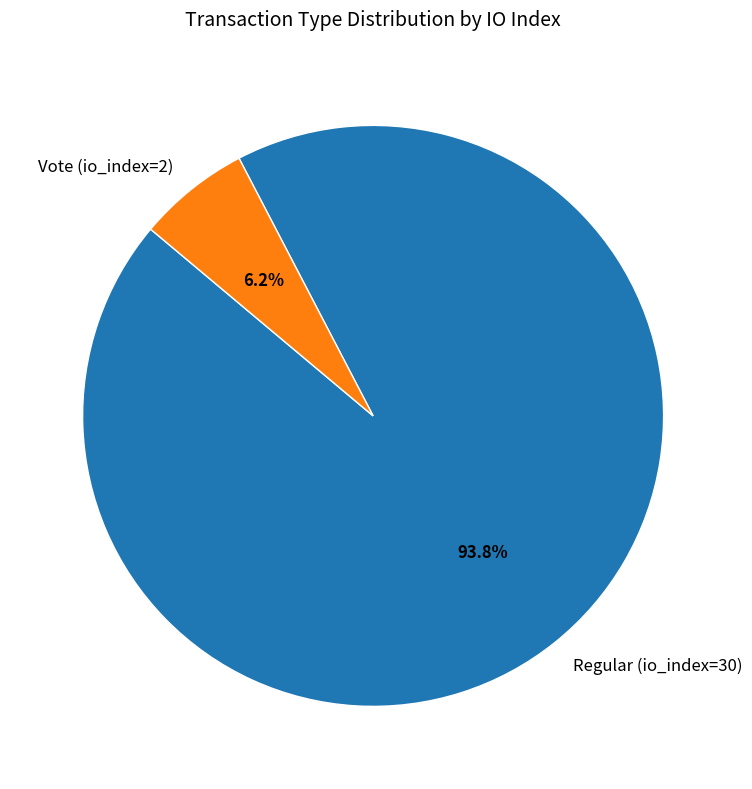

To the nearest percent, what is the combined percentage of Vote (io_index=2) and Regular (io_index=30)?

100%